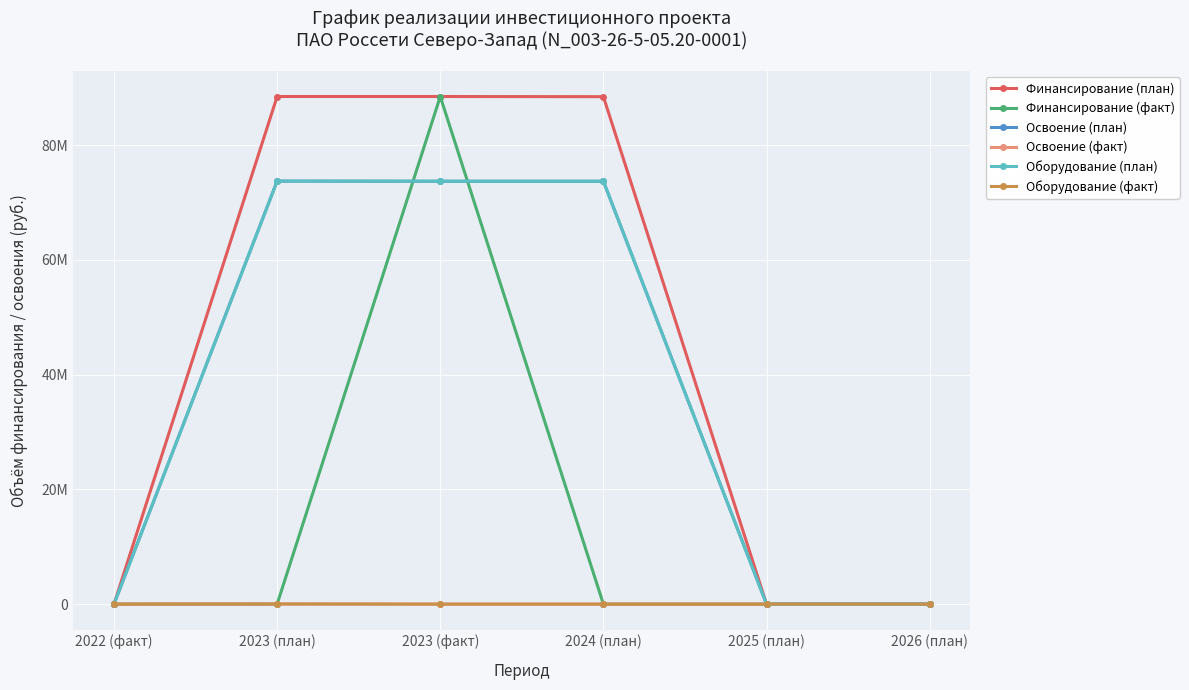

Reading left to right, extract all data points from this chart.

Финансирование (план): 2022 (факт)=0	2023 (план)=88496341	2023 (факт)=88496341	2024 (план)=88466342	2025 (план)=0	2026 (план)=0
Финансирование (факт): 2022 (факт)=0	2023 (план)=0	2023 (факт)=88496341	2024 (план)=0	2025 (план)=0	2026 (план)=0
Освоение (план): 2022 (факт)=0	2023 (план)=73746951	2023 (факт)=73721952	2024 (план)=73721952	2025 (план)=0	2026 (план)=0
Освоение (факт): 2022 (факт)=0	2023 (план)=24999	2023 (факт)=0	2024 (план)=0	2025 (план)=0	2026 (план)=0
Оборудование (план): 2022 (факт)=0	2023 (план)=73746951	2023 (факт)=73721952	2024 (план)=73721952	2025 (план)=0	2026 (план)=0
Оборудование (факт): 2022 (факт)=0	2023 (план)=24999	2023 (факт)=0	2024 (план)=0	2025 (план)=0	2026 (план)=0